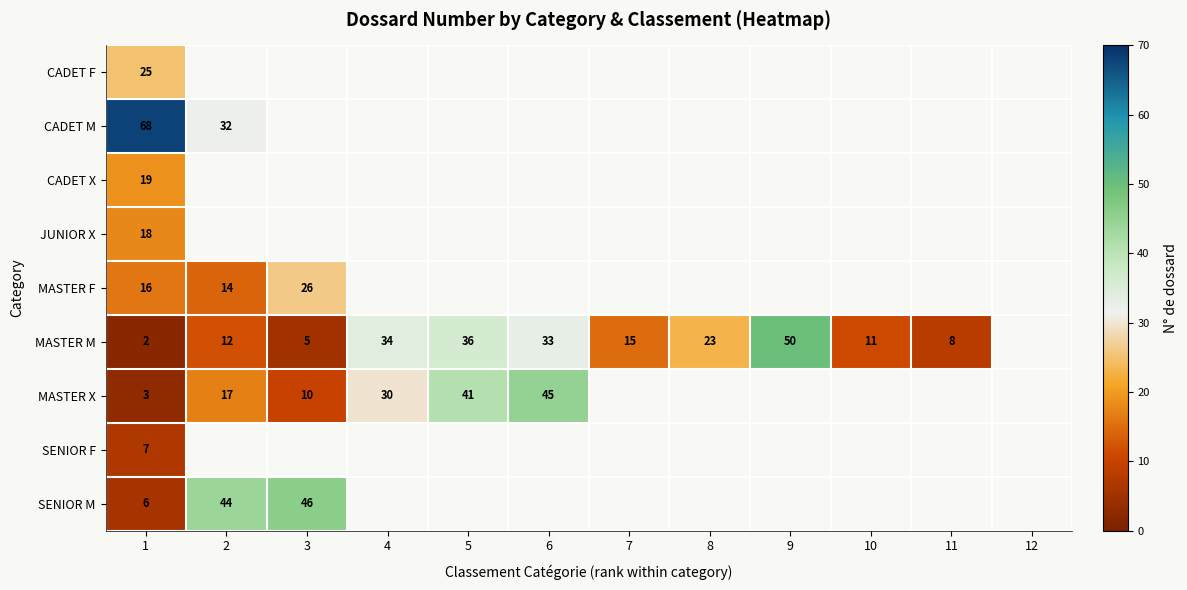

What is the spread (max minus min) of values at 1?

66